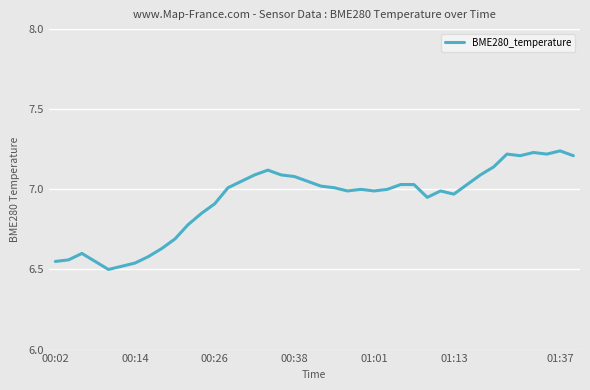

What is the minimum value shown in the chart?

6.5